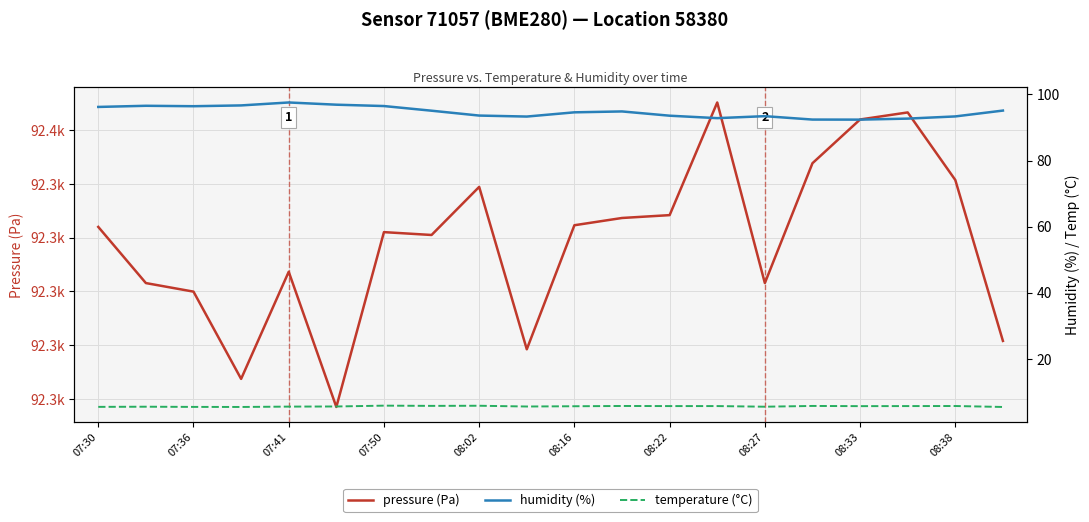

What is the value of the temperature point at the 9th from the left?

5.8